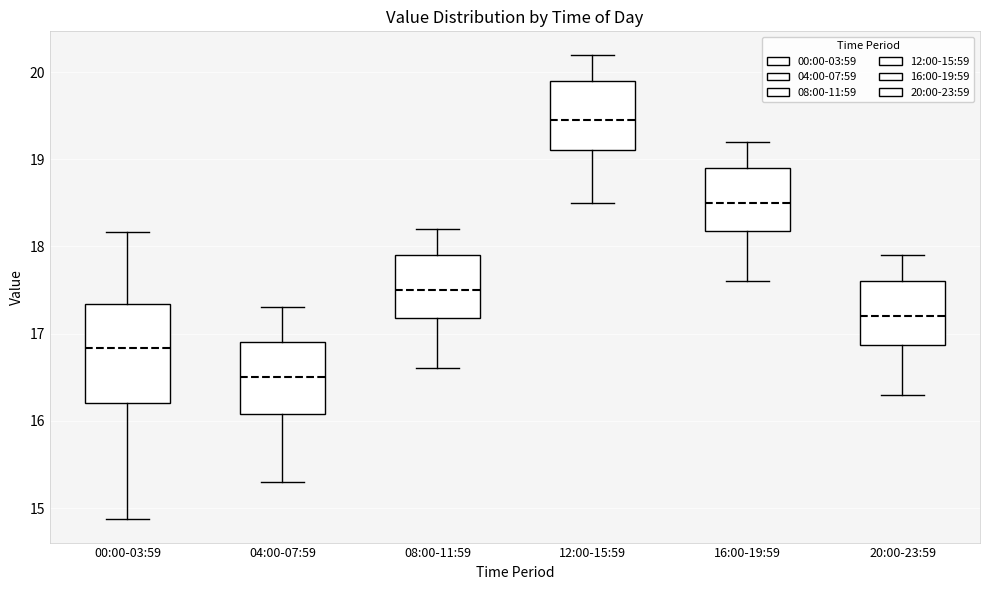

Reading left to right, transcribe this box plot: for each box, give where its median line is, the range the box spans, and where its two whiskers end, as read against the y-axis. The values are not printed on the chart, so give them approximately, as read against the axis.

00:00-03:59: median 16.8, box 16.2 to 17.3, whiskers 14.9 to 18.2
04:00-07:59: median 16.5, box 16.1 to 16.9, whiskers 15.3 to 17.3
08:00-11:59: median 17.5, box 17.2 to 17.9, whiskers 16.6 to 18.2
12:00-15:59: median 19.5, box 19.1 to 19.9, whiskers 18.5 to 20.2
16:00-19:59: median 18.5, box 18.2 to 18.9, whiskers 17.6 to 19.2
20:00-23:59: median 17.2, box 16.9 to 17.6, whiskers 16.3 to 17.9